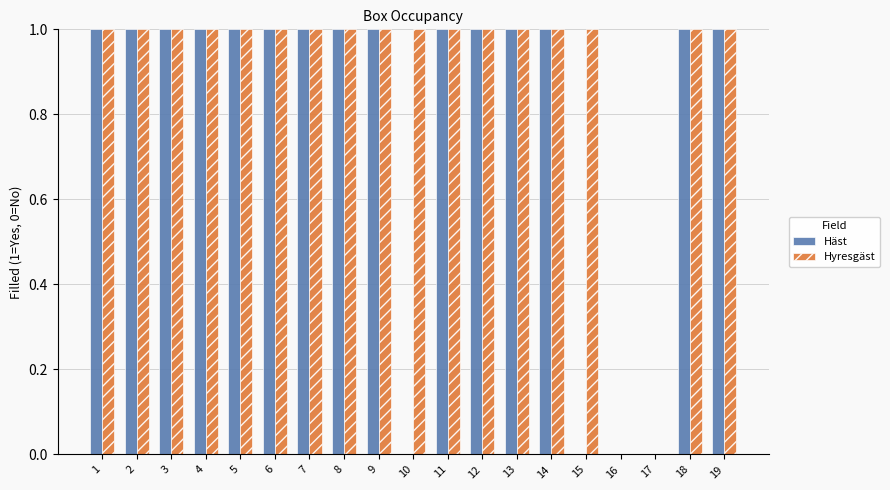

What are all the series names shown in the legend?

Häst, Hyresgäst